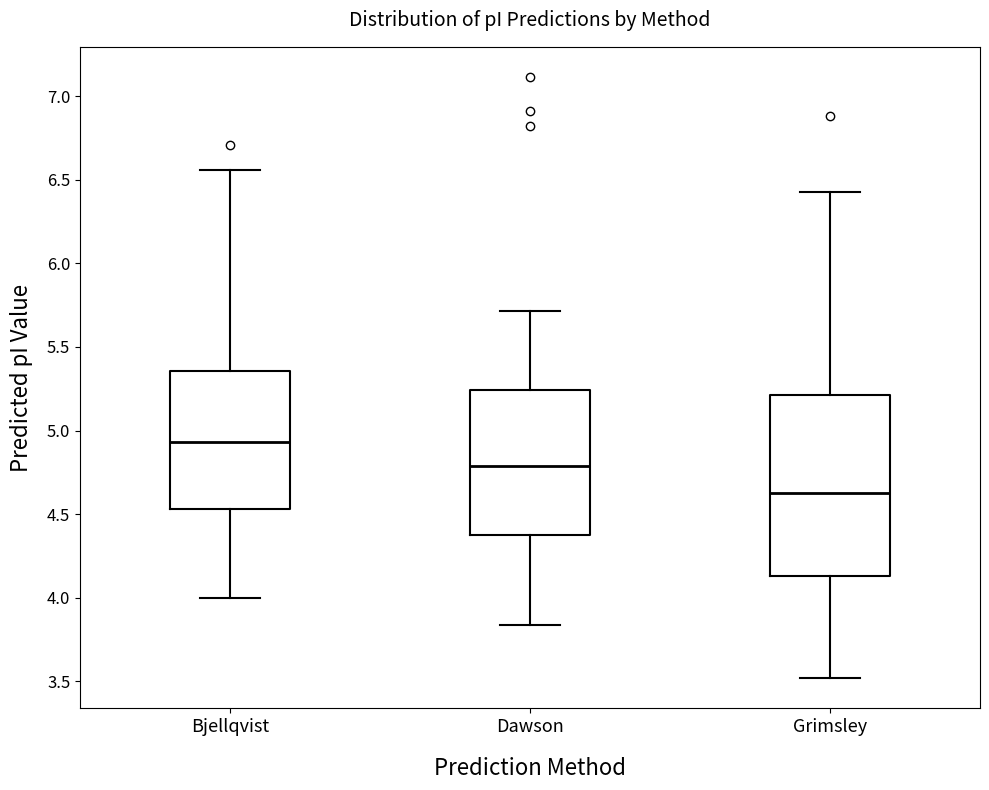

Where does the upper whisker of the box for Grimsley end on the y-axis? The values are not printed on the chart, so give them approximately, as read against the axis.

6.45